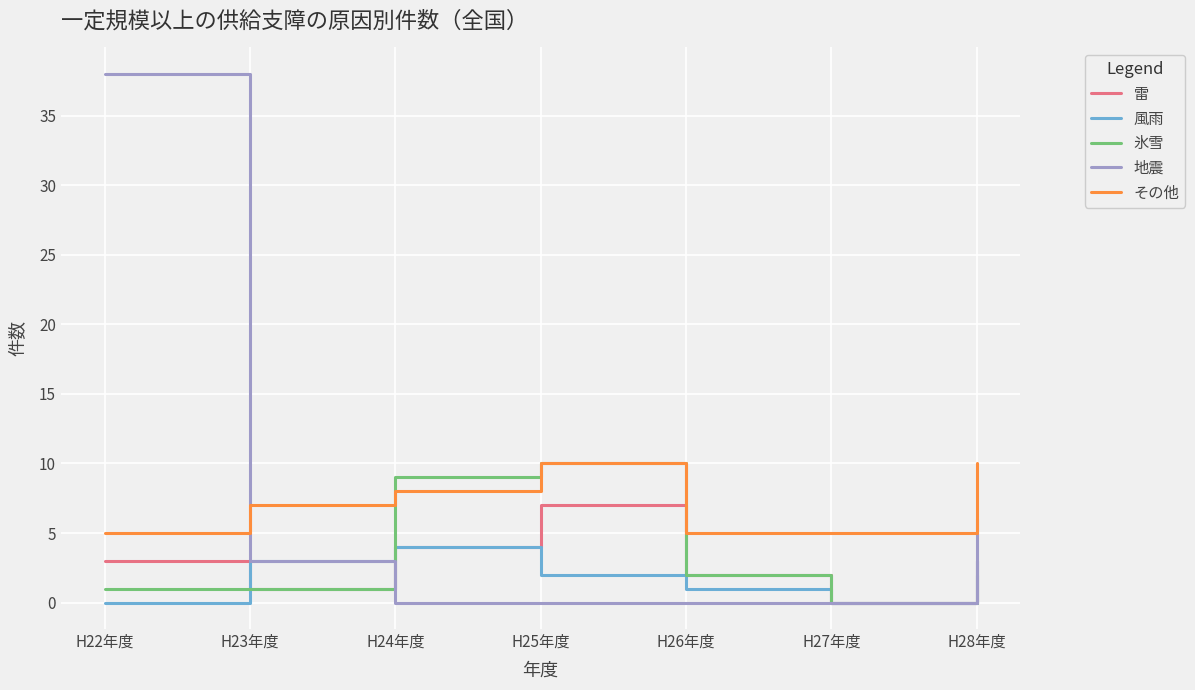

In 雷, how many points are lower than both neighbors (excluding endpoints)?

2